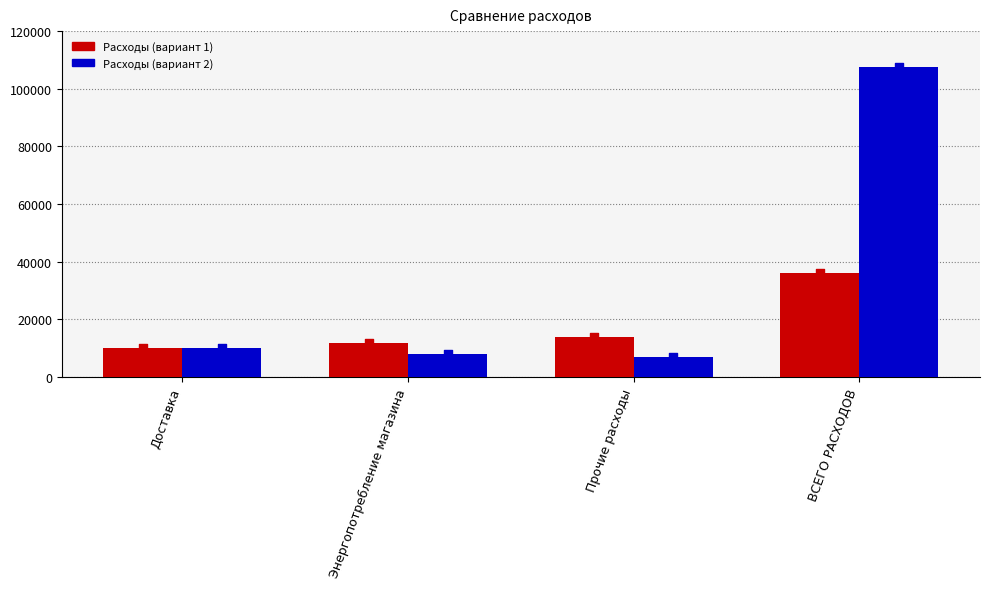

What are all the series names shown in the legend?

Расходы (вариант 1), Расходы (вариант 2)